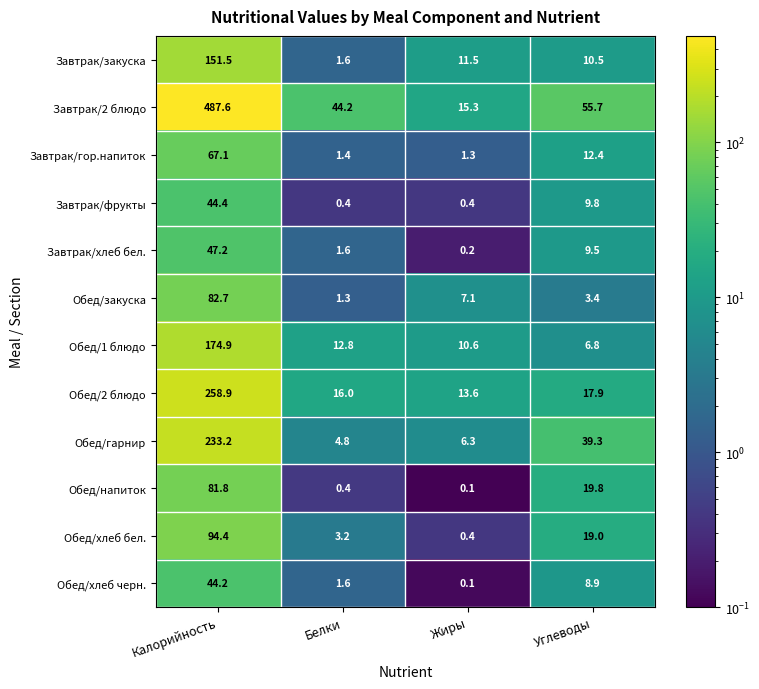

The Обед/2 блюдо series shows 16.0 at Белки. True or false?

True